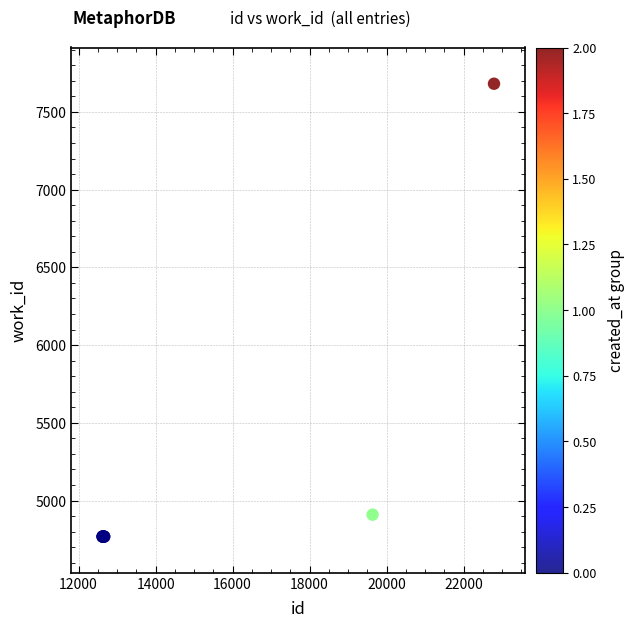

What Y value in the scatter plot is closest to 6224?

4909